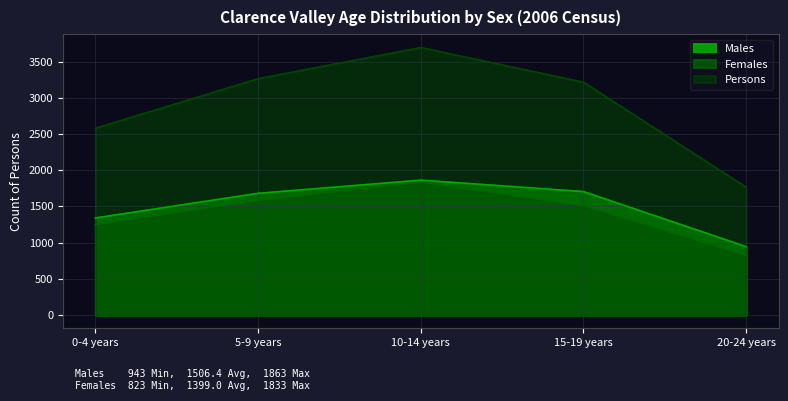

Is the value of Males at 5-9 years greater than the value of Females at 20-24 years?

Yes